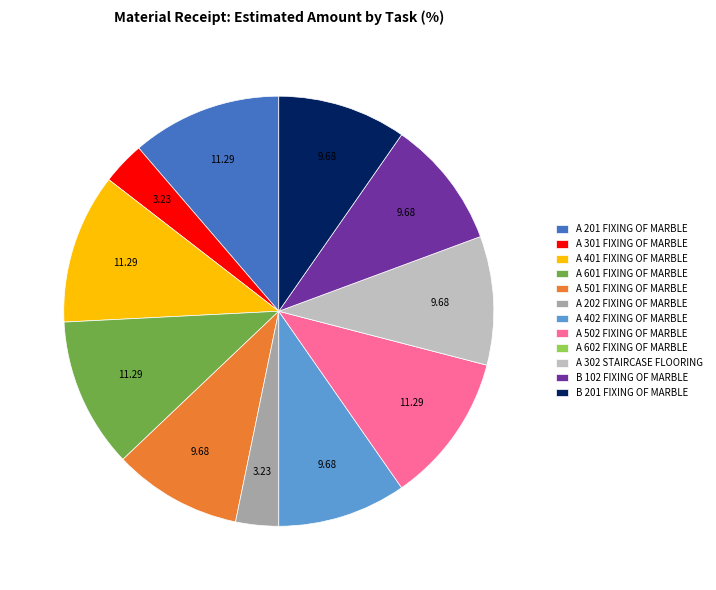

Is there any slice that represents more than half of the pie?

No